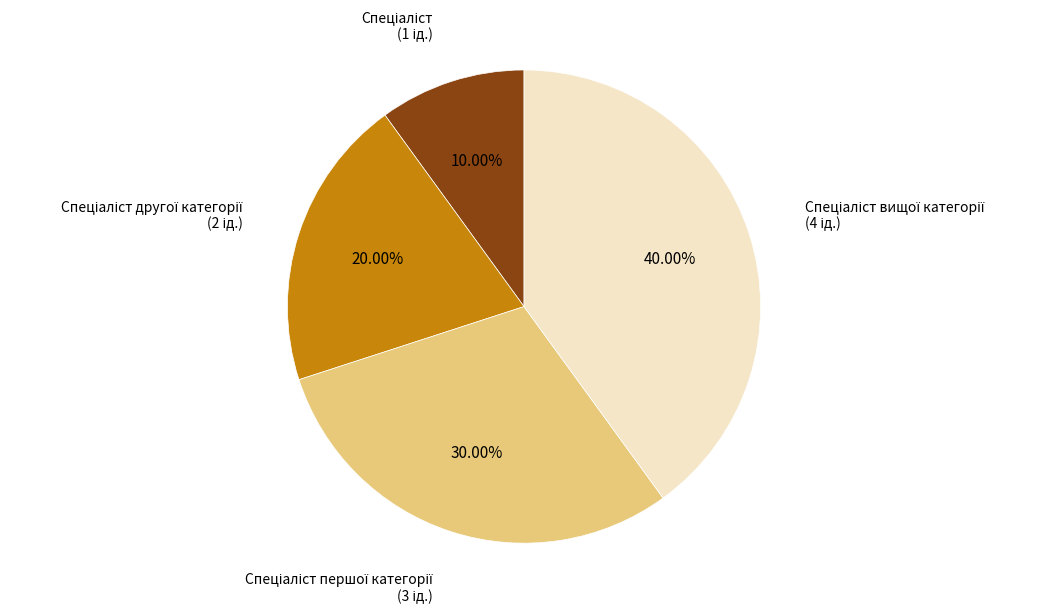

Count the number of slices in the pie.

4